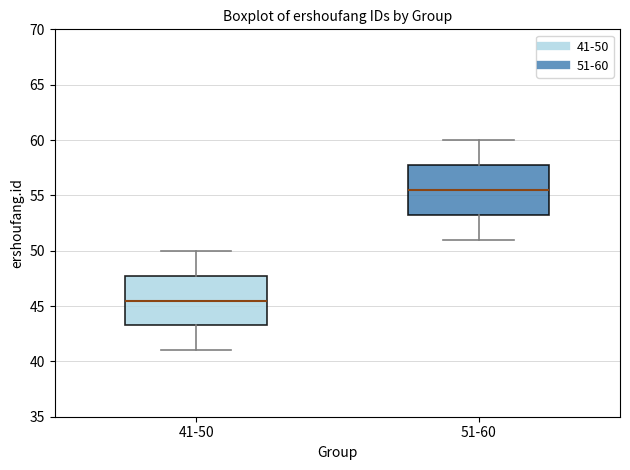

Reading left to right, transcribe this box plot: for each box, give where its median line is, the range the box spans, and where its two whiskers end, as read against the y-axis. The values are not printed on the chart, so give them approximately, as read against the axis.

41-50: median 45.5, box 43.5 to 48.0, whiskers 41.0 to 50.0
51-60: median 55.5, box 53.5 to 58.0, whiskers 51.0 to 60.0